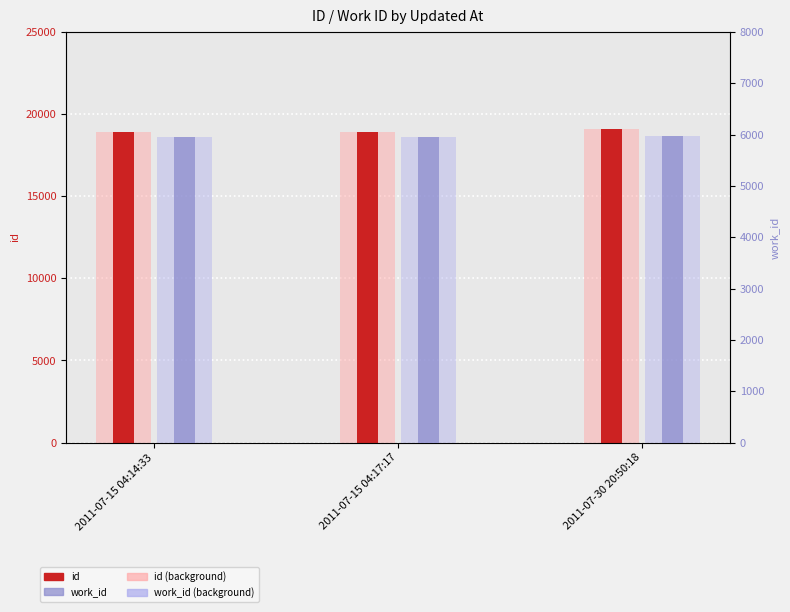

What position from the left is 2011-07-15 04:17:17?

2